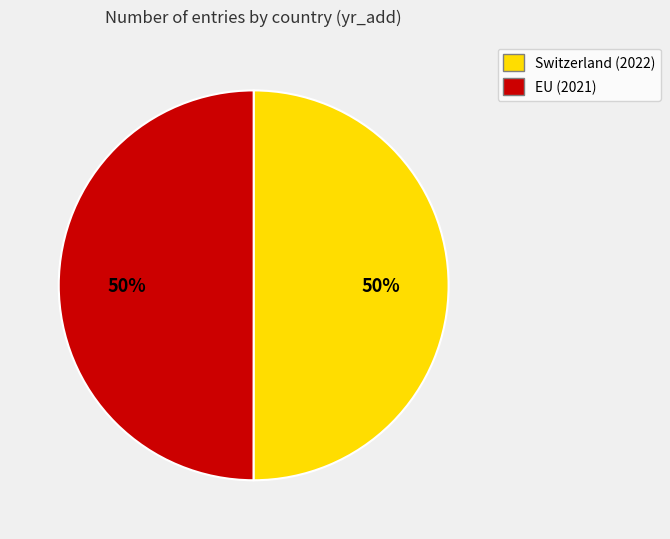

Combined, do Switzerland and EU account for over 50%?

Yes